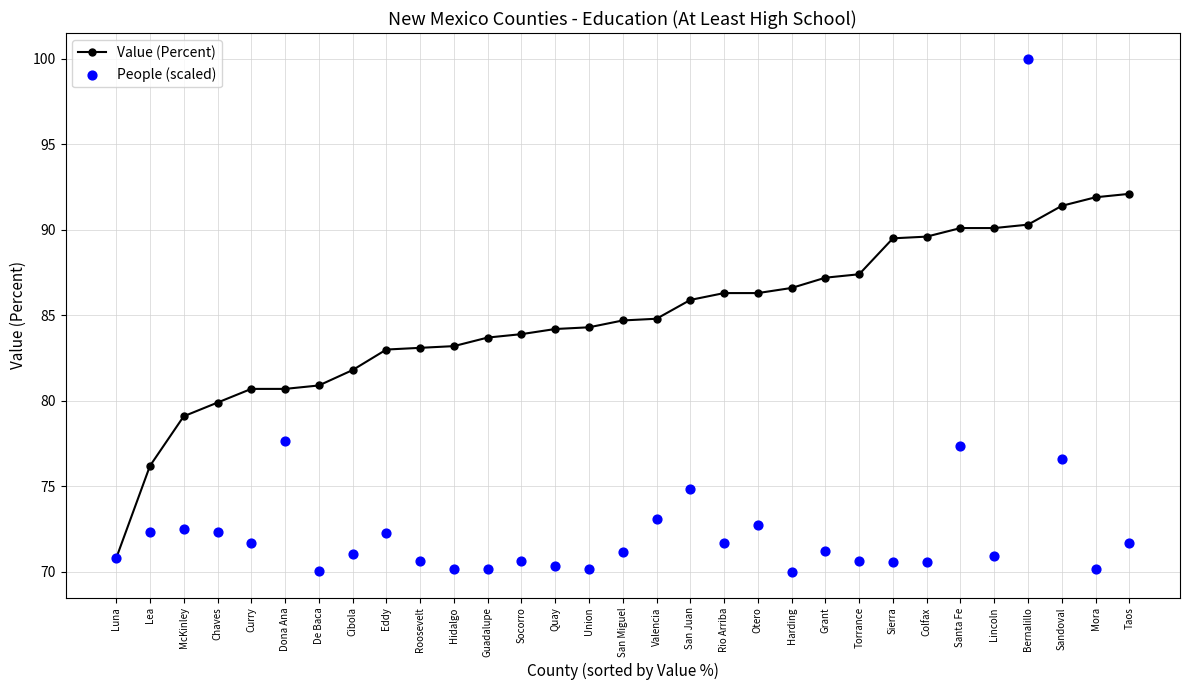

At how many categories does at least one series exceed 72?

30